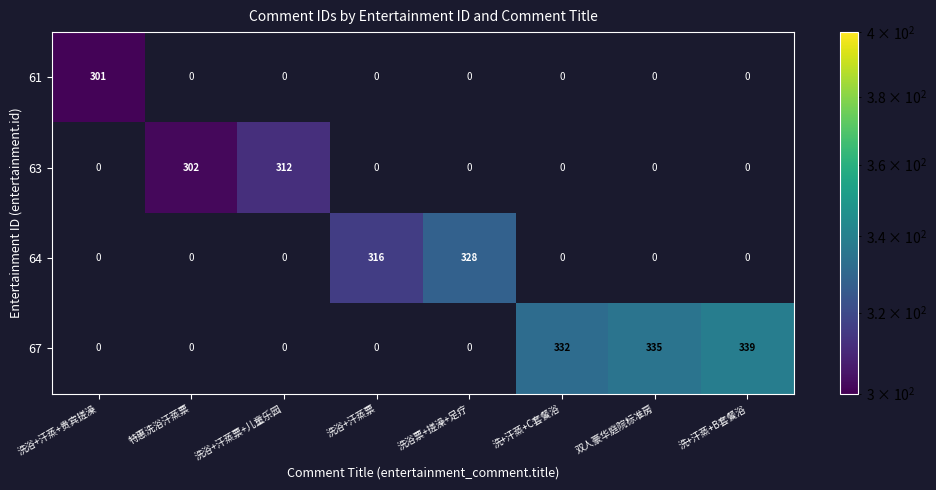

Is the value of 67 at 洗+汗蒸+B套餐浴 greater than the value of 61 at 洗浴+汗蒸+贵宾搓澡?

Yes